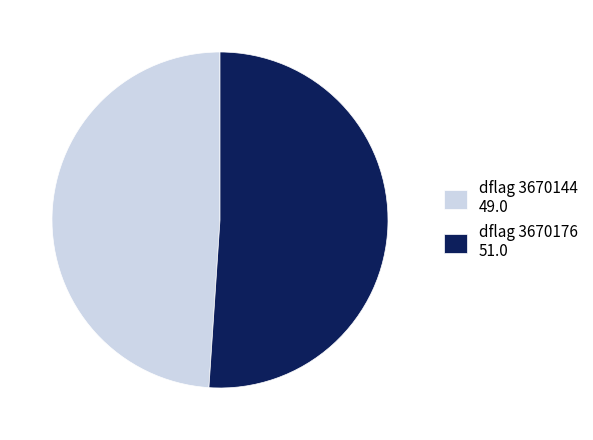

Which slice is the largest?

dflag 3670176 51.0